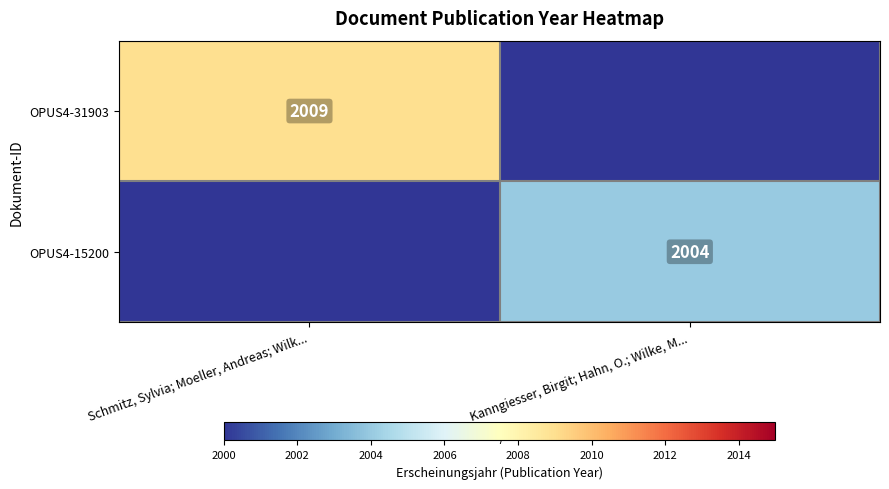

What is the difference between the highest and lowest values at Kanngiesser, Birgit; Hahn, O.; Wilke, M...?

2004